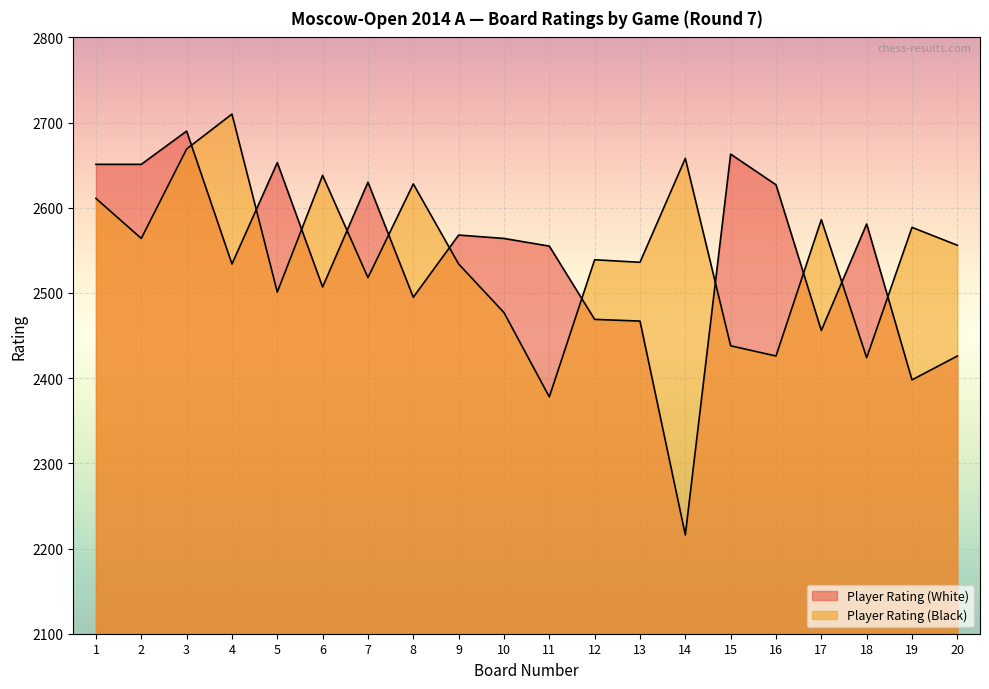

How many times do Player Rating (Black) and Player Rating (White) cross each other?

11